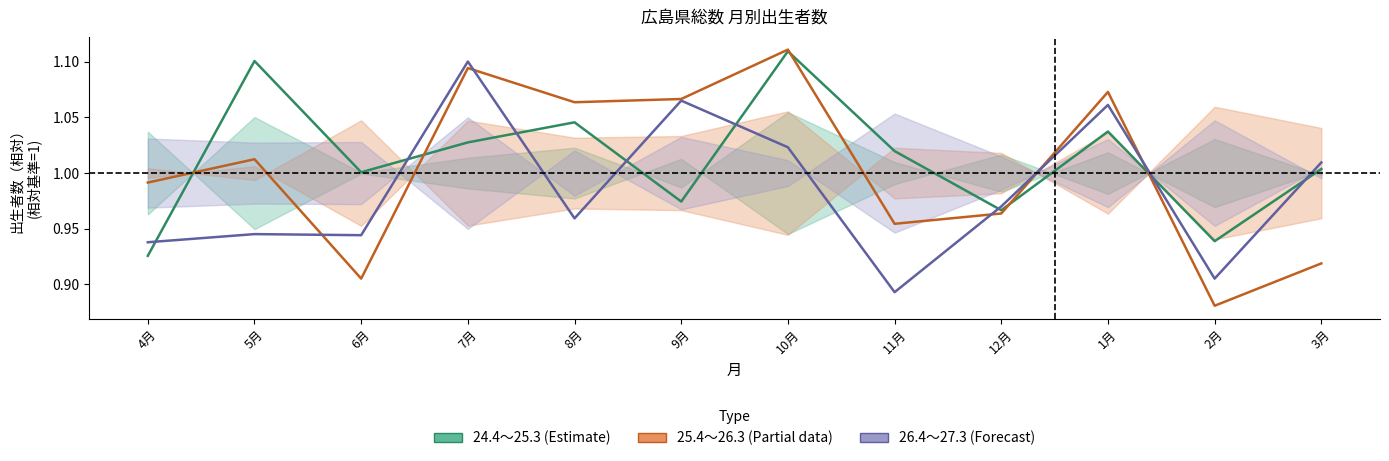

What is the greatest value displayed?

1.1